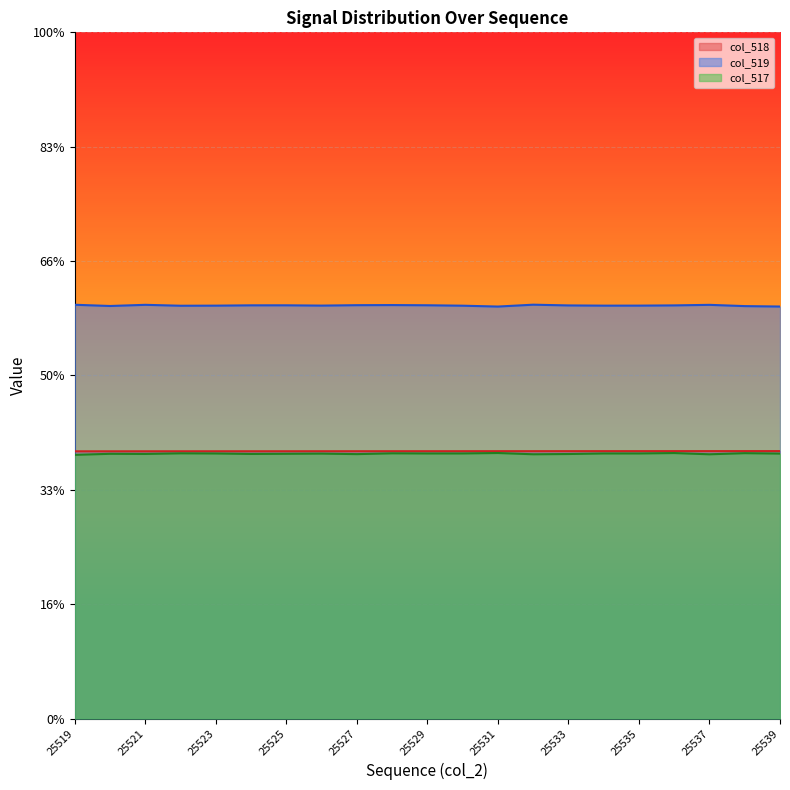

Where is col_519 nearest to the value 39434?

25535